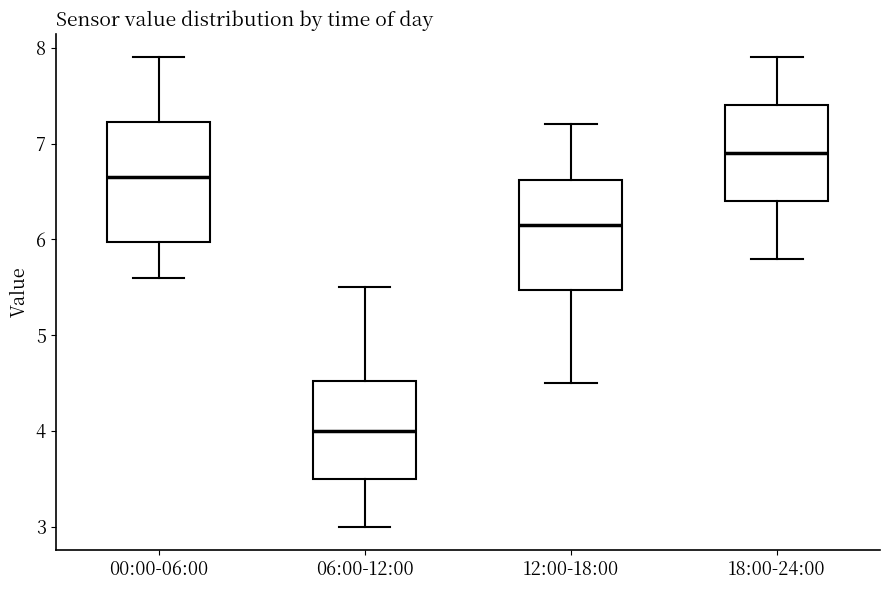

Reading left to right, read every box against the y-axis: the position of its median line, the range the box covers, and the ends of its whiskers. The values are not printed on the chart, so give them approximately, as read against the axis.

00:00-06:00: median 6.7, box 6.0 to 7.2, whiskers 5.6 to 7.9
06:00-12:00: median 4.0, box 3.5 to 4.5, whiskers 3.0 to 5.5
12:00-18:00: median 6.2, box 5.5 to 6.6, whiskers 4.5 to 7.2
18:00-24:00: median 6.9, box 6.4 to 7.4, whiskers 5.8 to 7.9